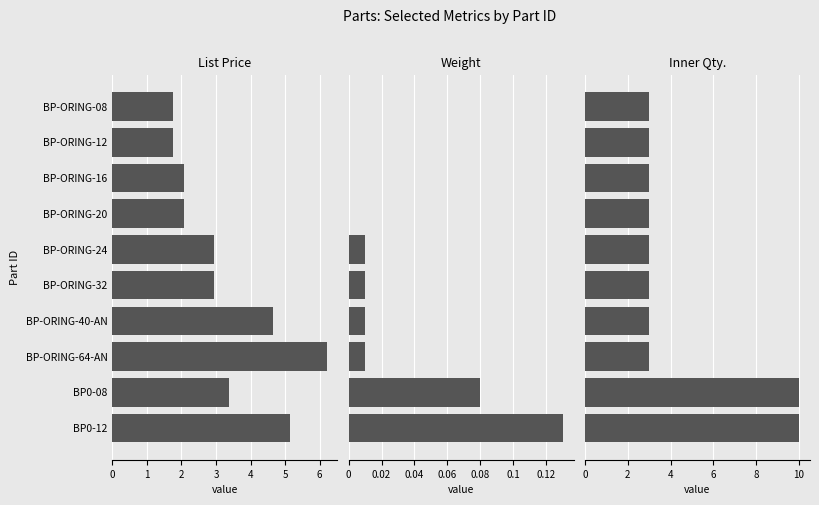

How many data points does each series have?

10